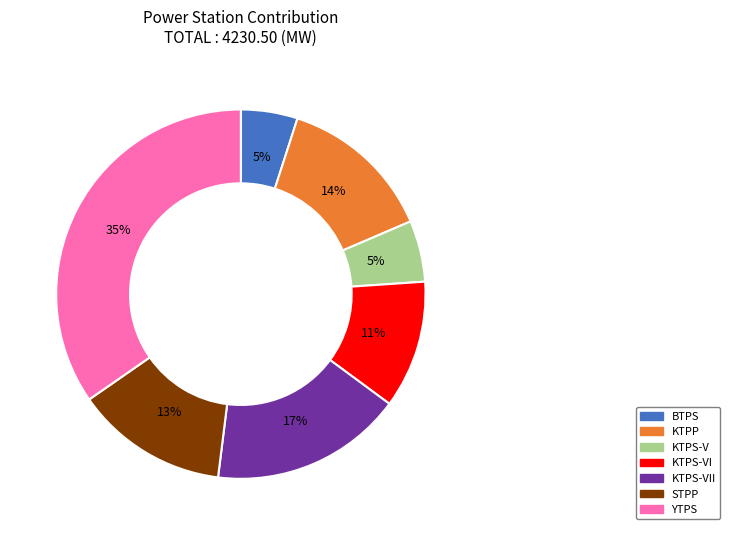

Is there a majority slice in this chart?

No